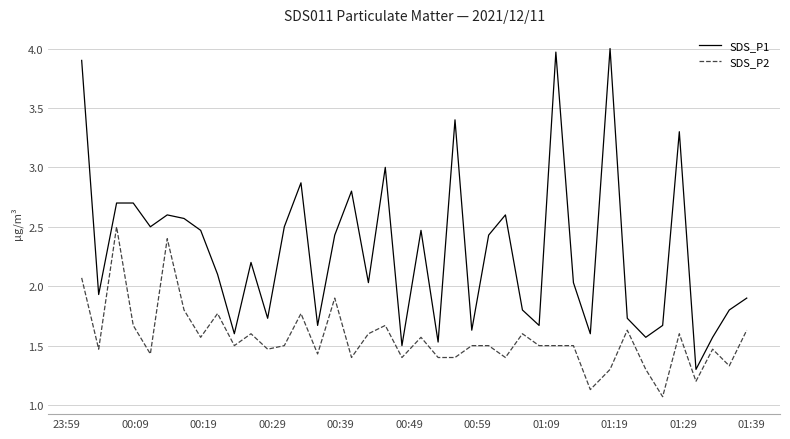

Is this an area chart (filled region under the line)?

No